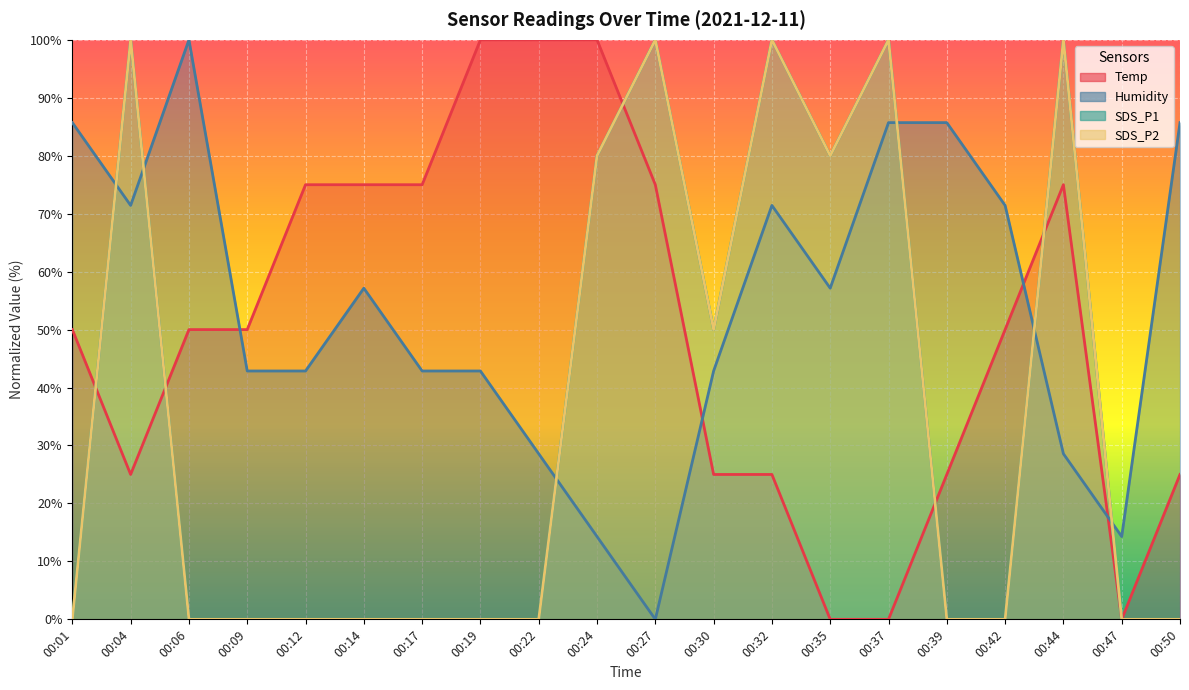

How many times do SDS_P2 and Humidity cross each other?

6